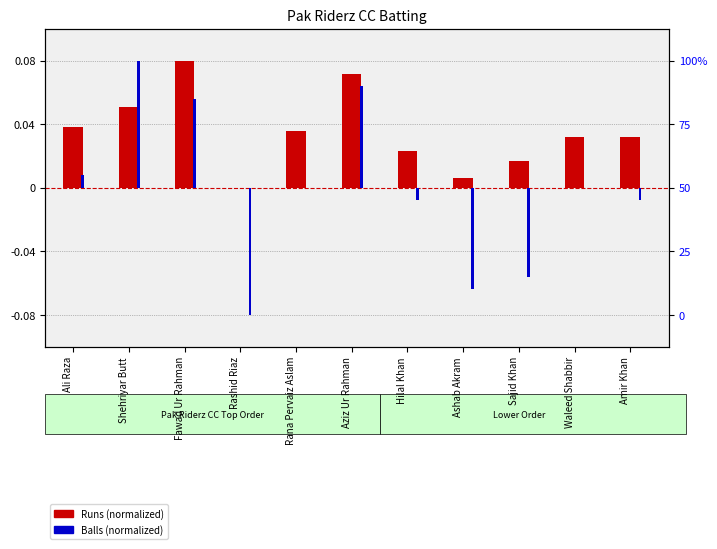

What is the value of the Balls (normalized) bar at the 2nd from the left?

0.1